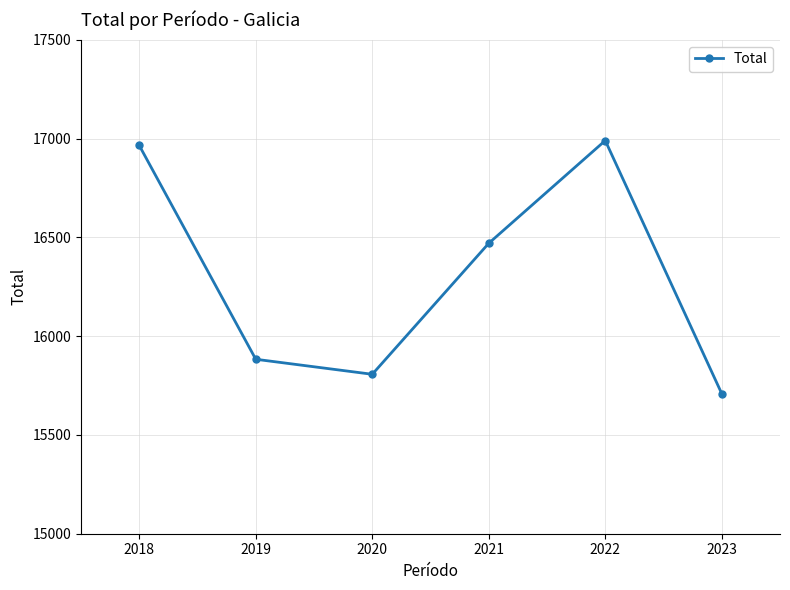

What is the change in value from 2018 to 2023?

-1256